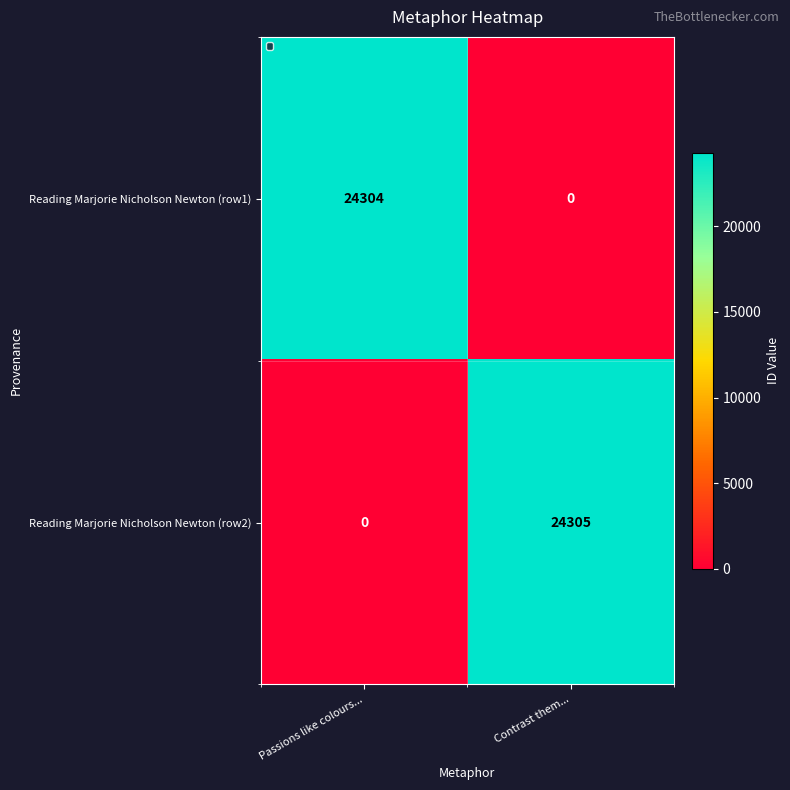

At Passions like colours..., list the series in order from smallest to largest.

Reading Marjorie Nicholson Newton (row2), Reading Marjorie Nicholson Newton (row1)